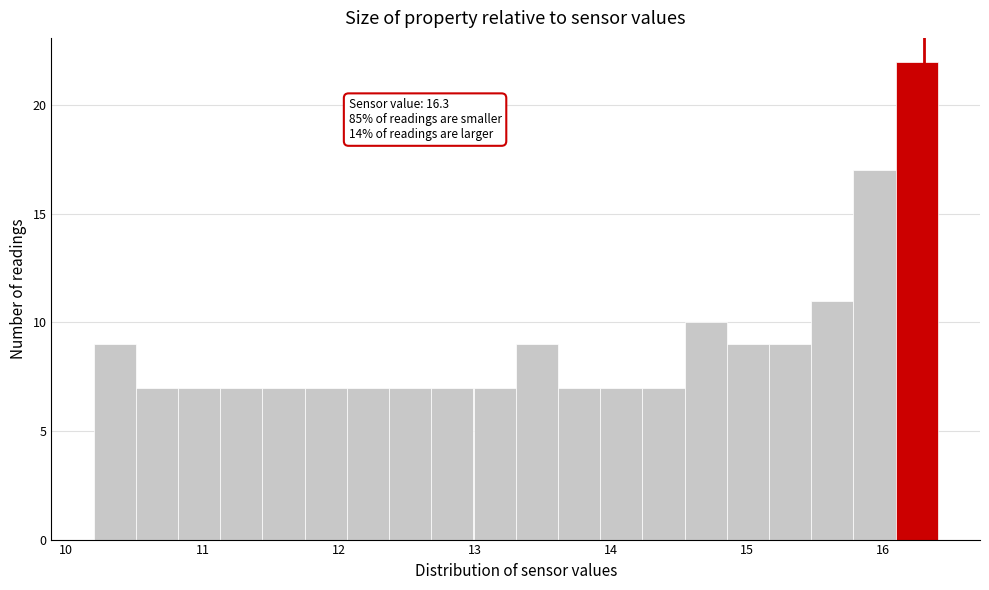

Read against the x-axis, roughly where is the centre of the tallest bar?

16.2